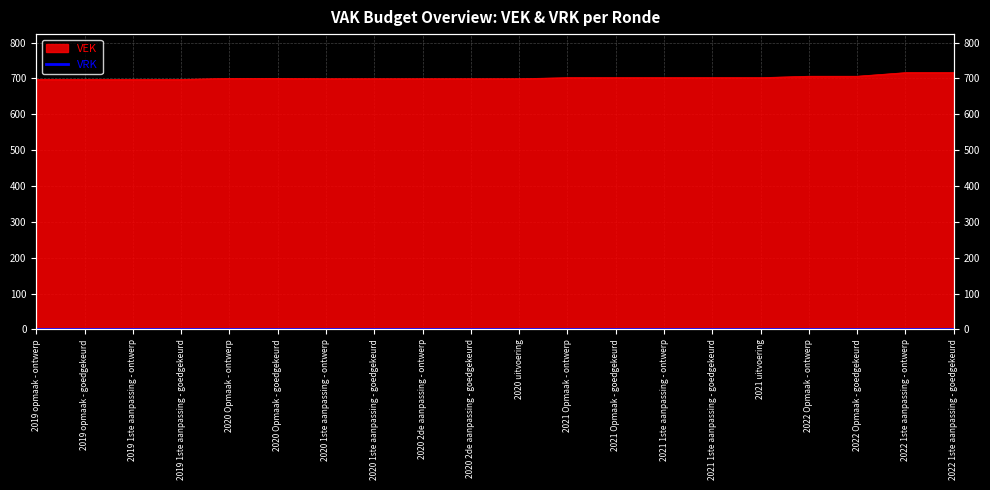

The chart shows a value of 702 at 2021 1ste aanpassing - ontwerp. True or false?

True